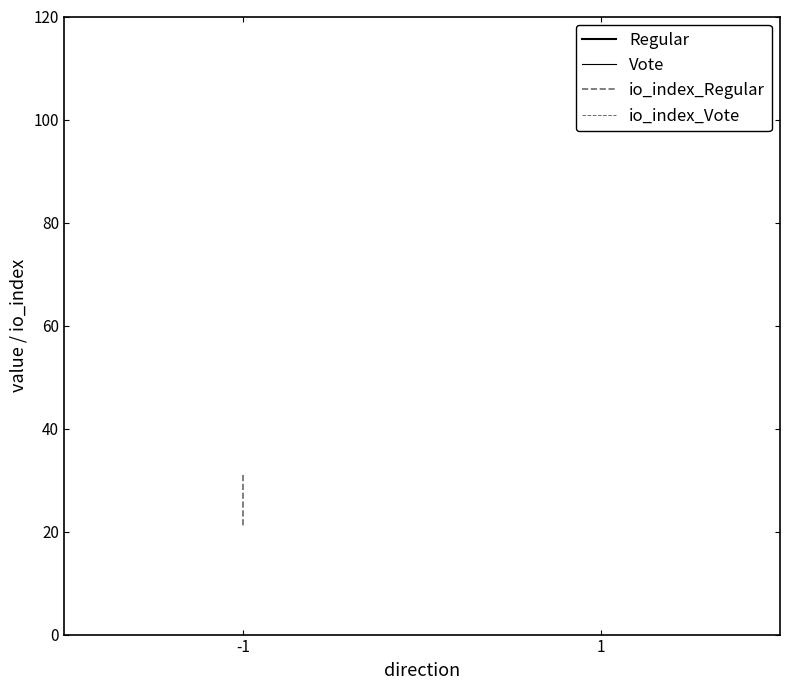

Reading left to right, list all the values displayed in this chart.

Regular: 99.7	99.7
Vote: 99.7	99.7
io_index_Regular: 31.0	21.0
io_index_Vote: 3.0	3.0